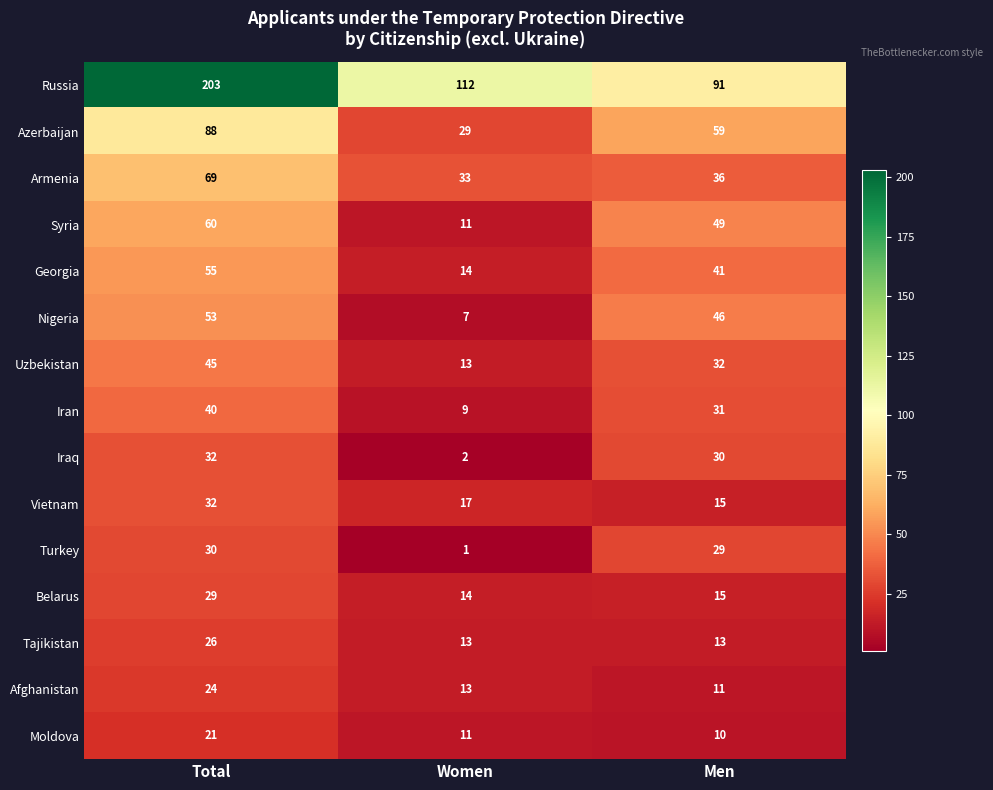

Rank the categories by Armenia value from lowest to highest.

Women, Men, Total